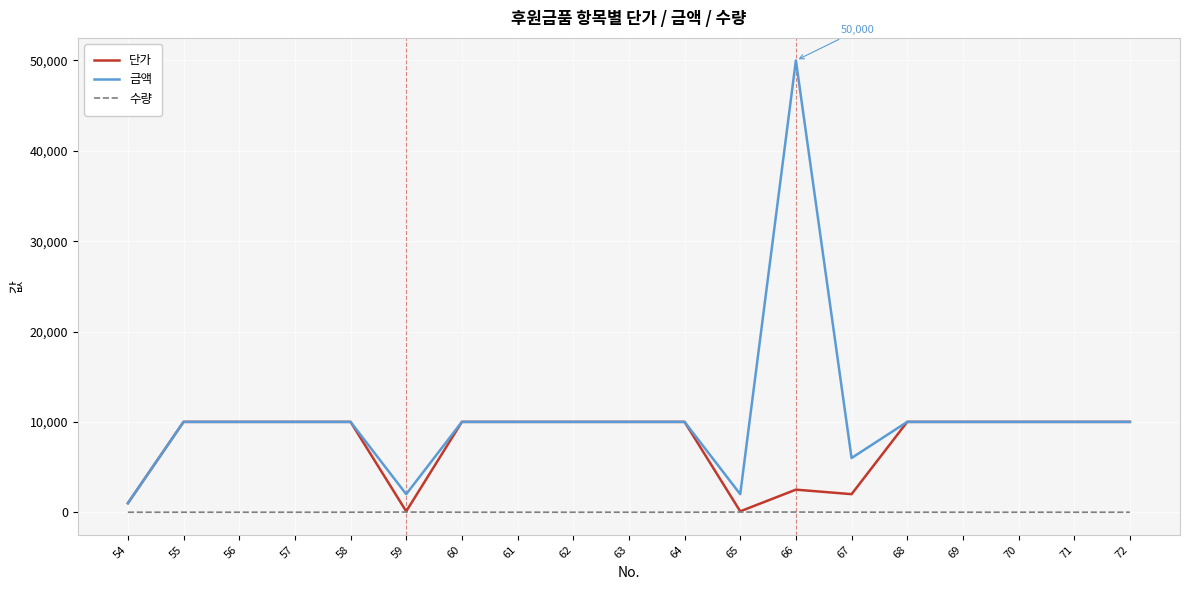

Which series has the largest total across all categories?

금액